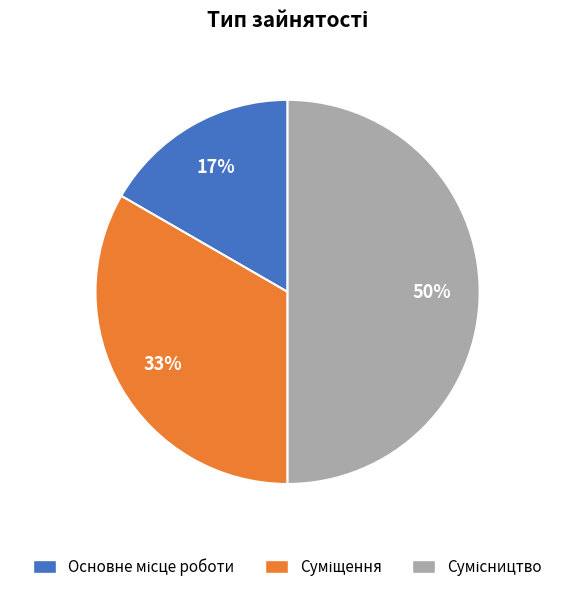

To the nearest percent, what is the difference between the largest and smallest slice percentages?

33%